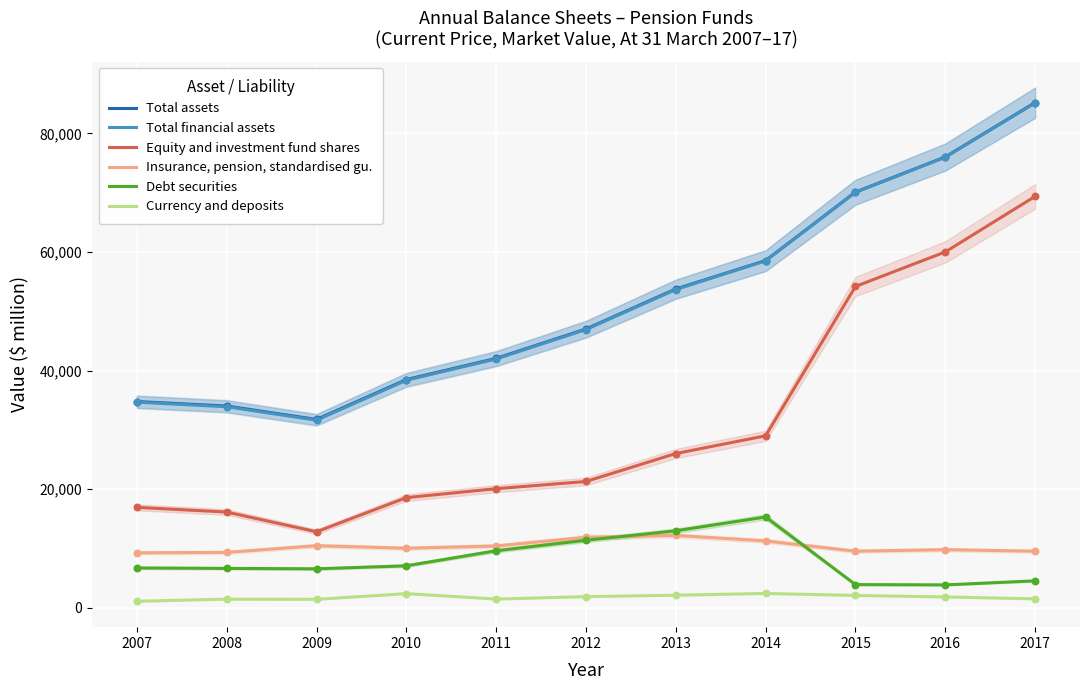

What are all the series names shown in the legend?

Total assets, Total financial assets, Equity and investment fund shares, Insurance, pension, standardised gu., Debt securities, Currency and deposits